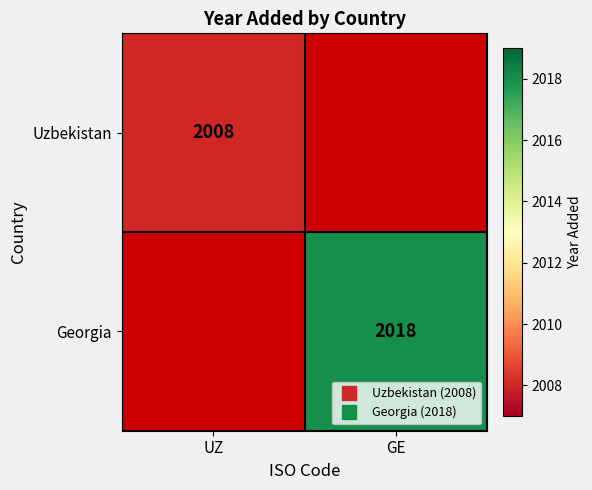

List the series in order of their overall mean, lowest first.

Uzbekistan, Georgia